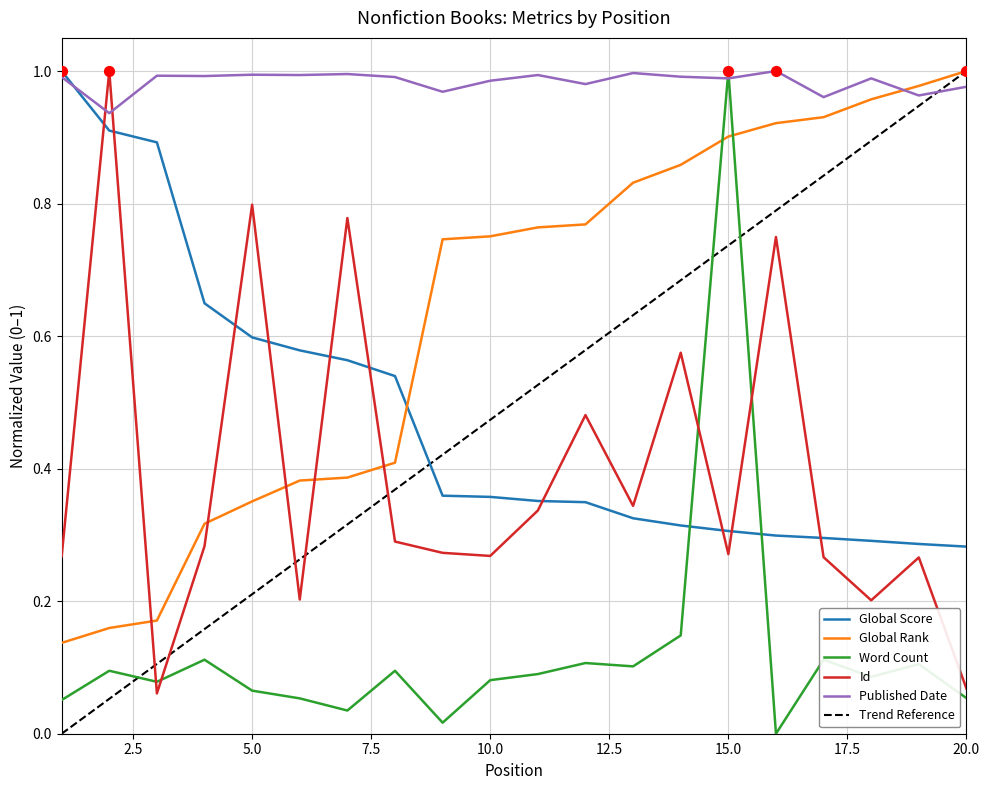

At how many categories does at least one series exceed 0?

20